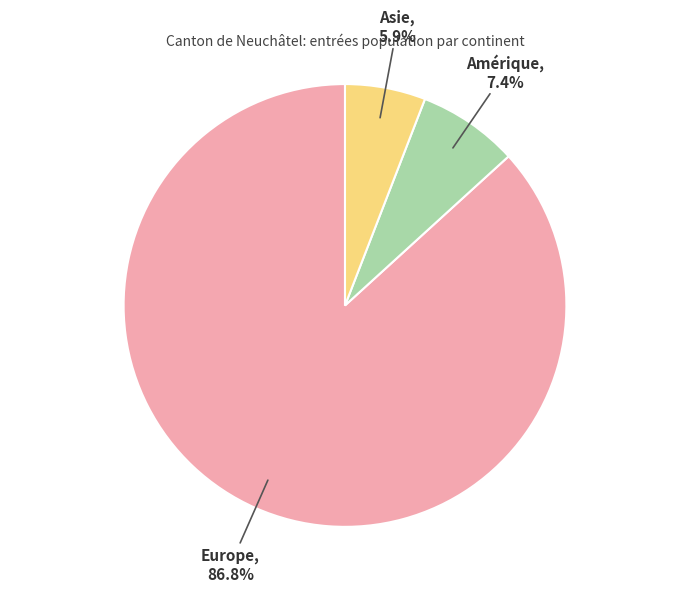

How much of the chart is everything except Amérique?

92.6%